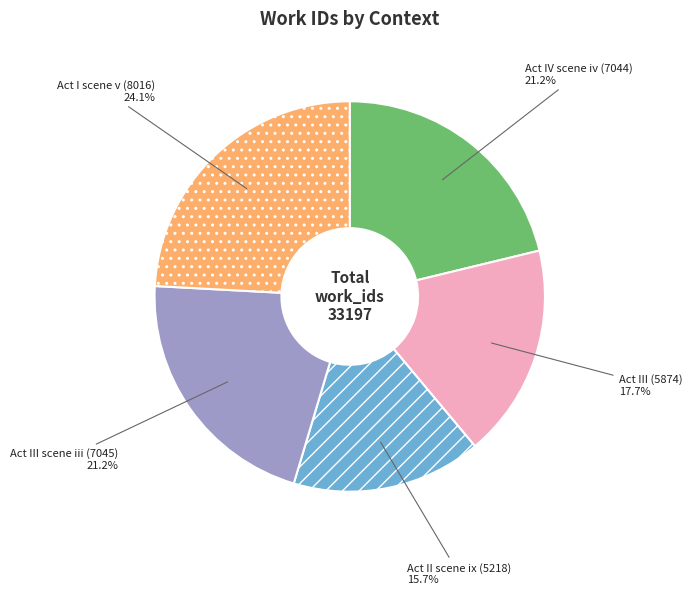

What is the smallest slice in the pie chart?

Act II scene ix (5218)